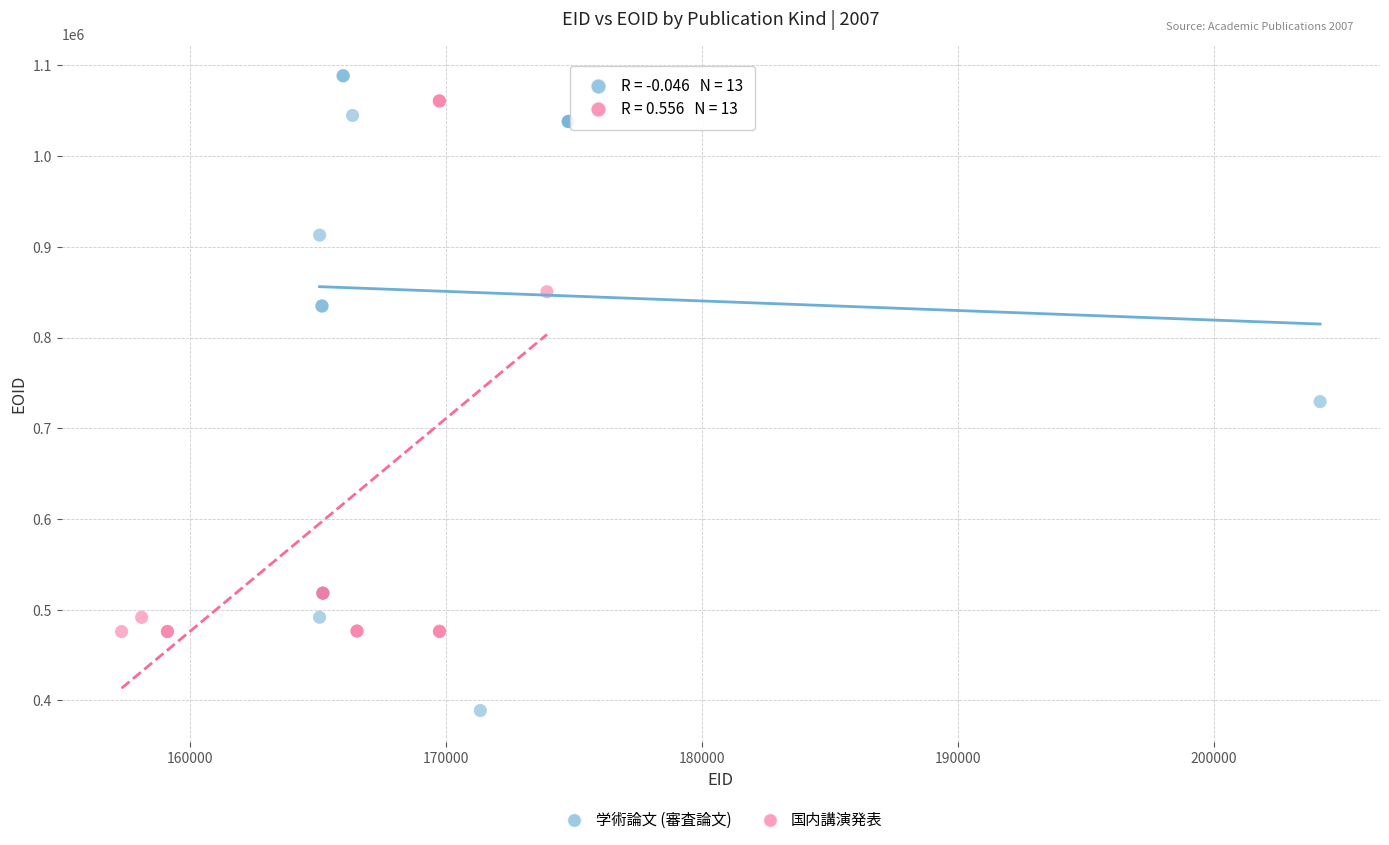

What are all the series names shown in the legend?

学術論文 (審査論文), 国内講演発表